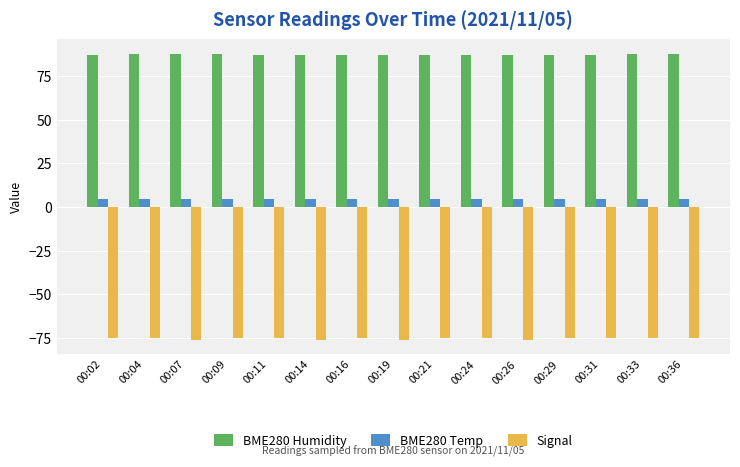

Count the BME280 Temp values in the range 4 to 5.

15